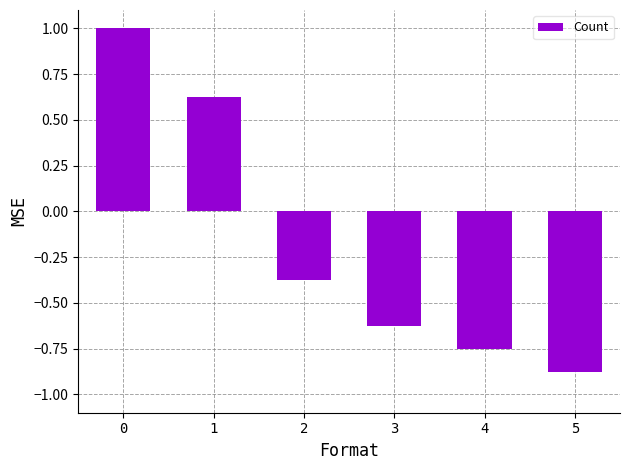

What is the difference between the values at 0 and 3?

1.6